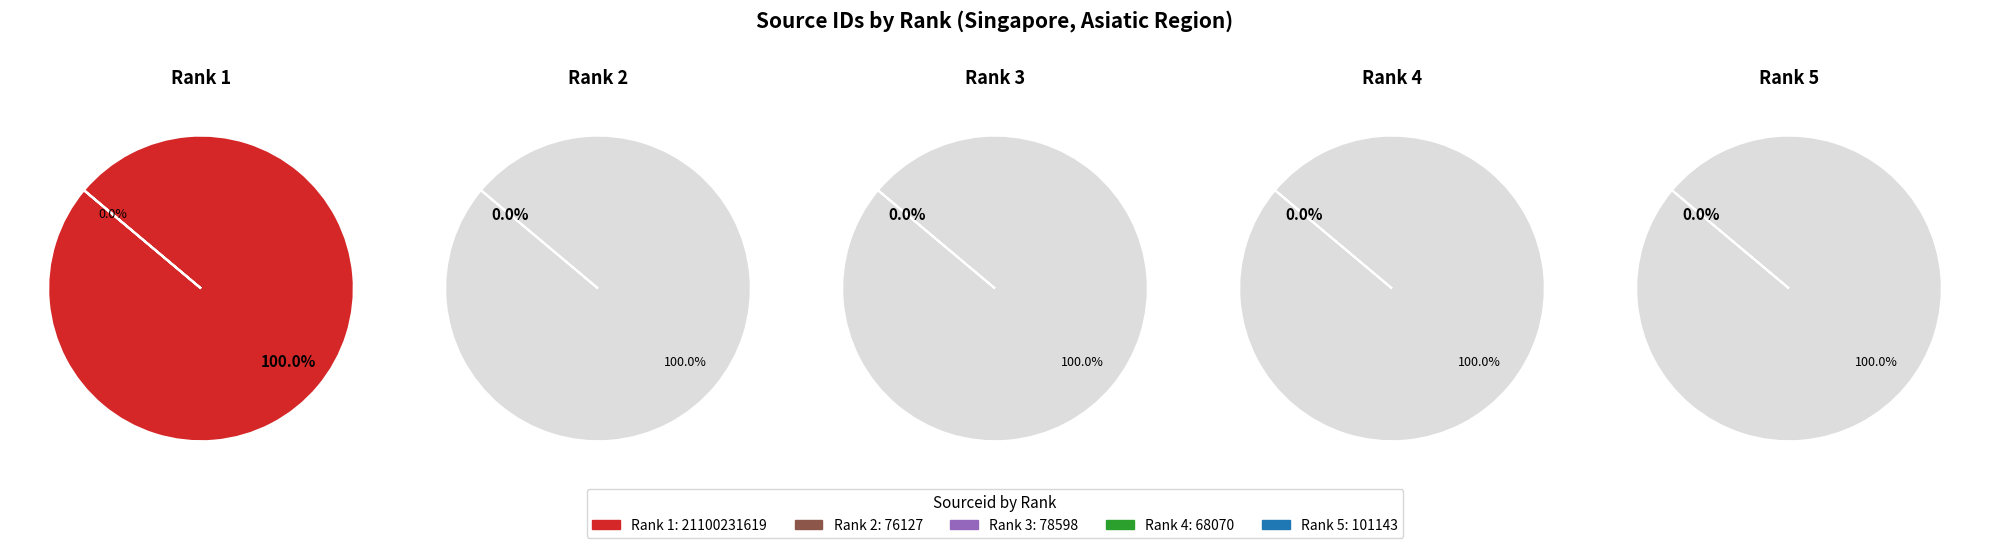

Is Rank 1 the majority of the pie?

Yes